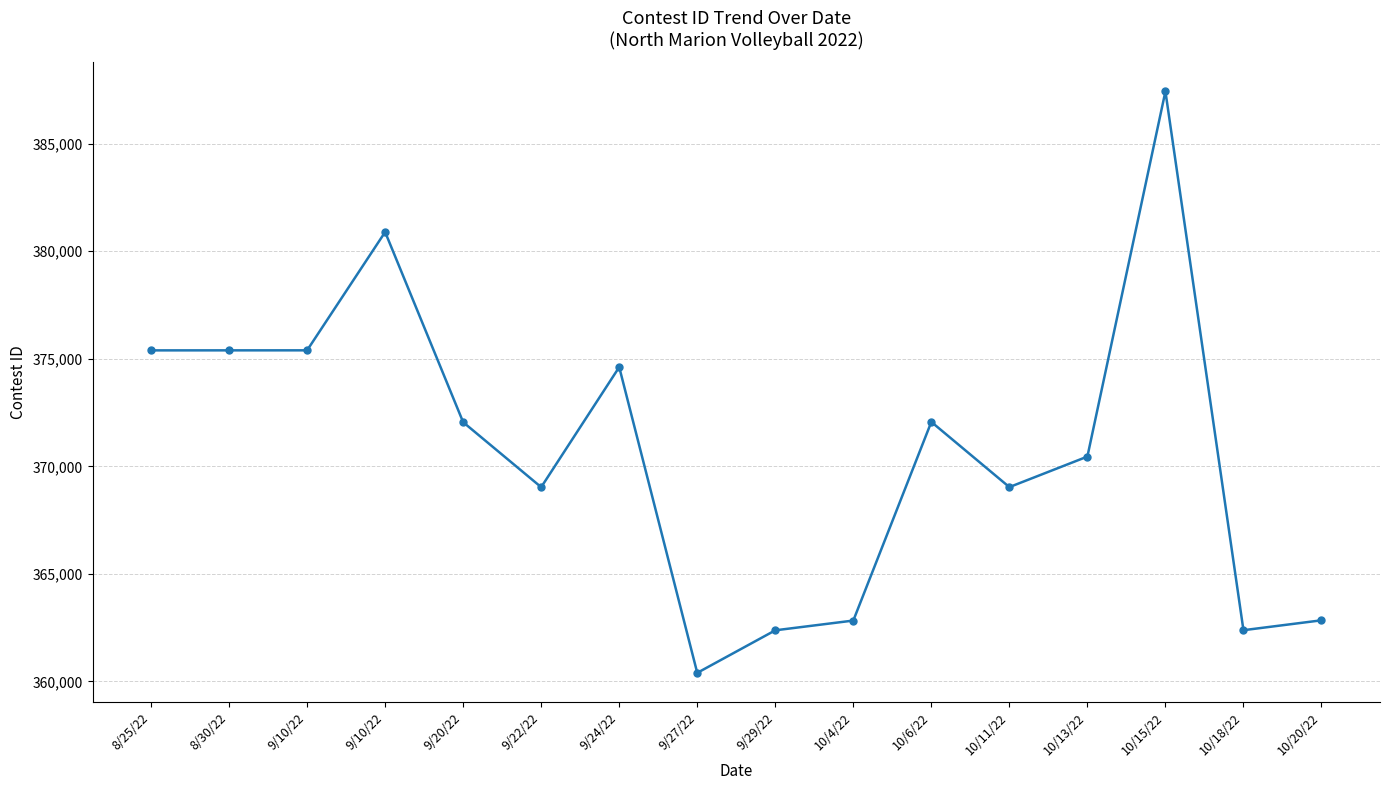

What is the minimum value shown in the chart?

360399